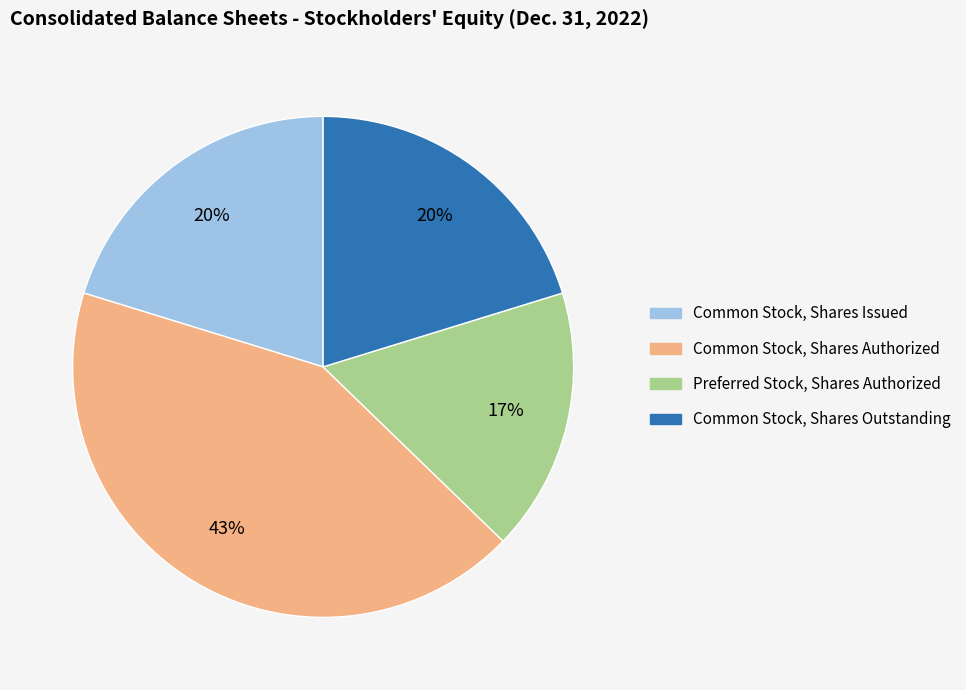

Do Common Stock, Shares Issued and Preferred Stock, Shares Authorized together represent more than half of the pie?

No